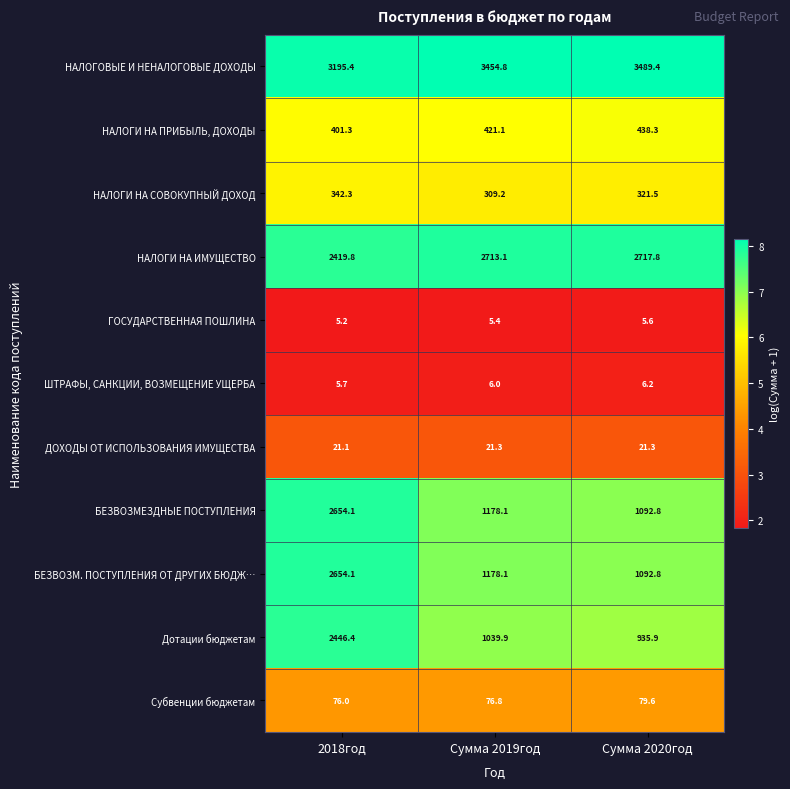

The Дотации бюджетам series shows 935.9 at Сумма 2020год. True or false?

True